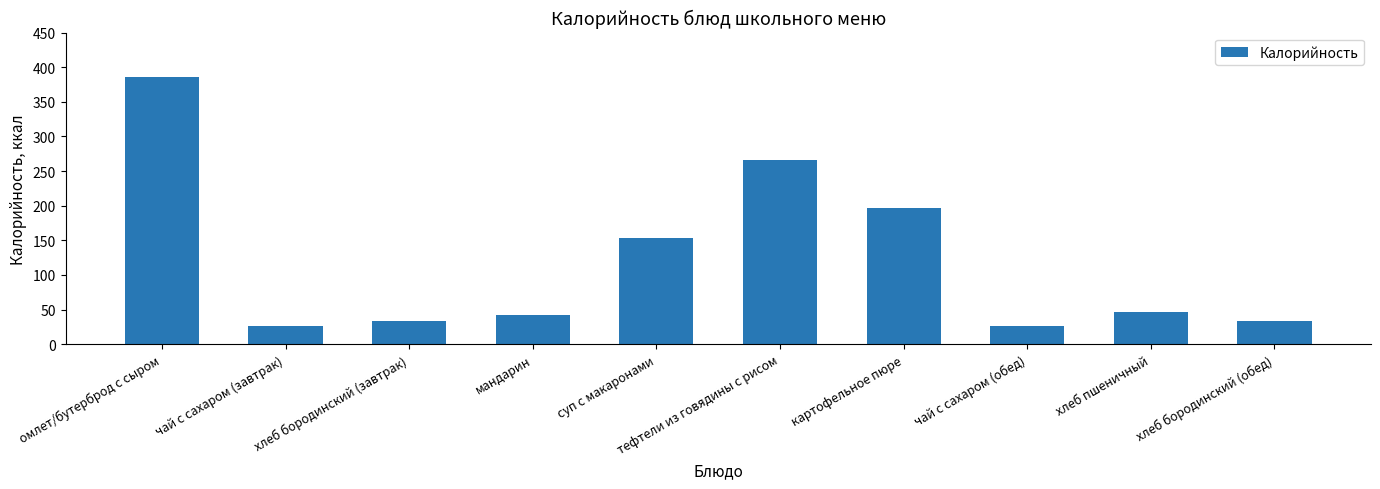

How many bars are there in total?

10